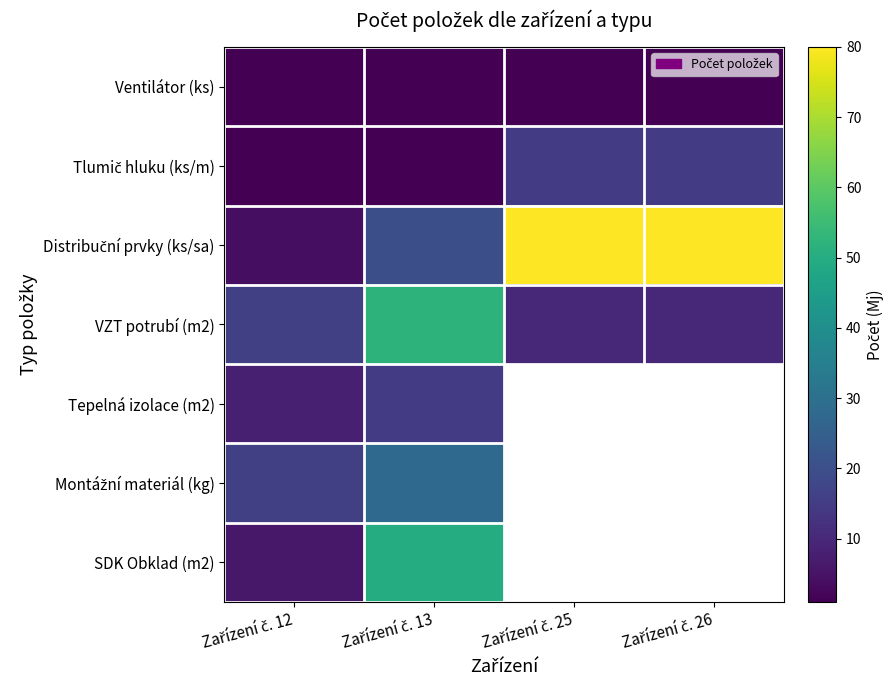

Which category has the lowest value across all series?

Zařízení č. 12